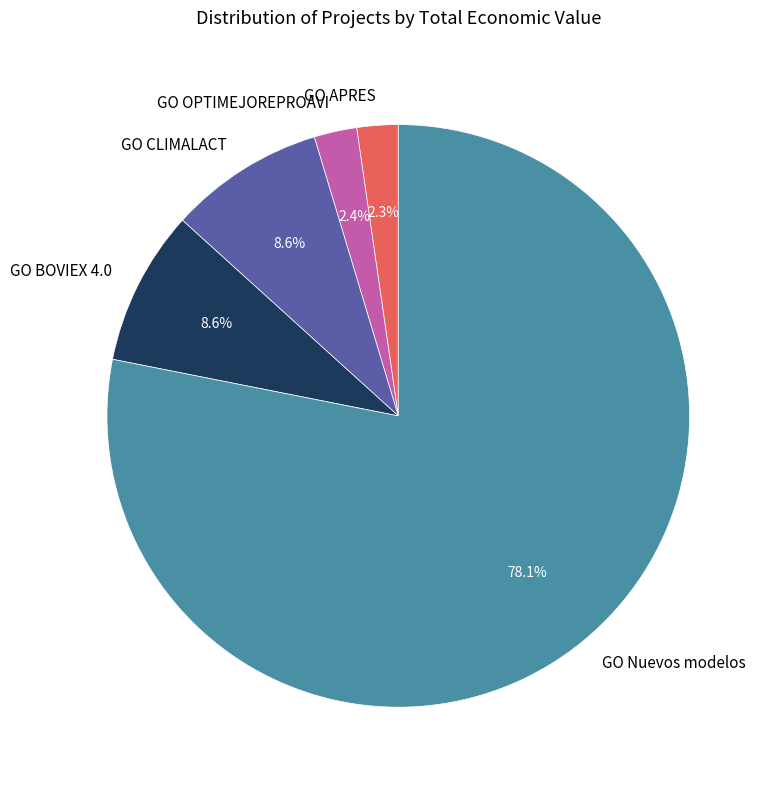

What percentage do GO CLIMALACT and GO BOVIEX 4.0 together represent?

17.2%